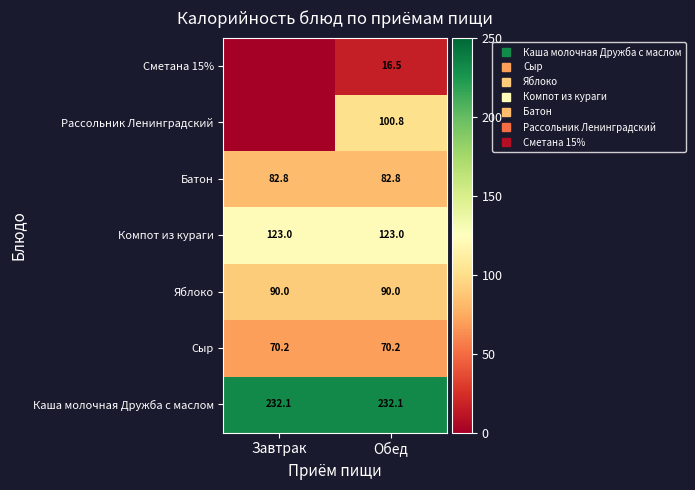

At Завтрак, list the series in order from largest to smallest.

Каша молочная Дружба с маслом, Компот из кураги, Яблоко, Батон, Сыр, Рассольник Ленинградский, Сметана 15%